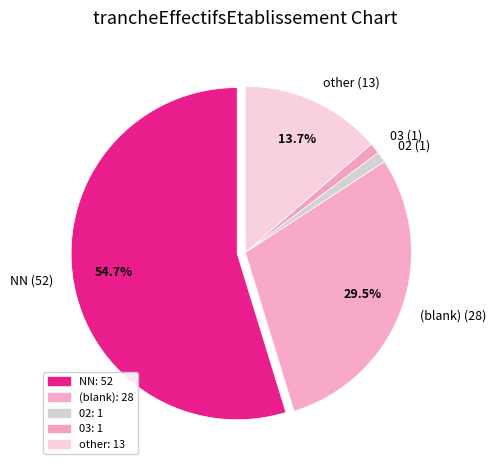

Combined, do 03 (1) and 02 (1) account for over 50%?

No